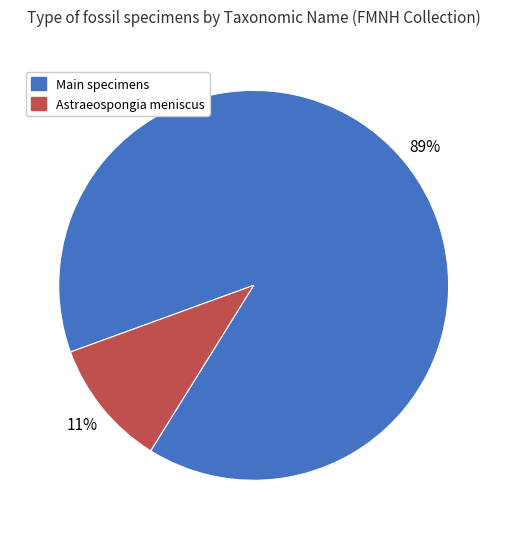

Rank the categories by value from highest to lowest.

Main specimens, Astraeospongia meniscus